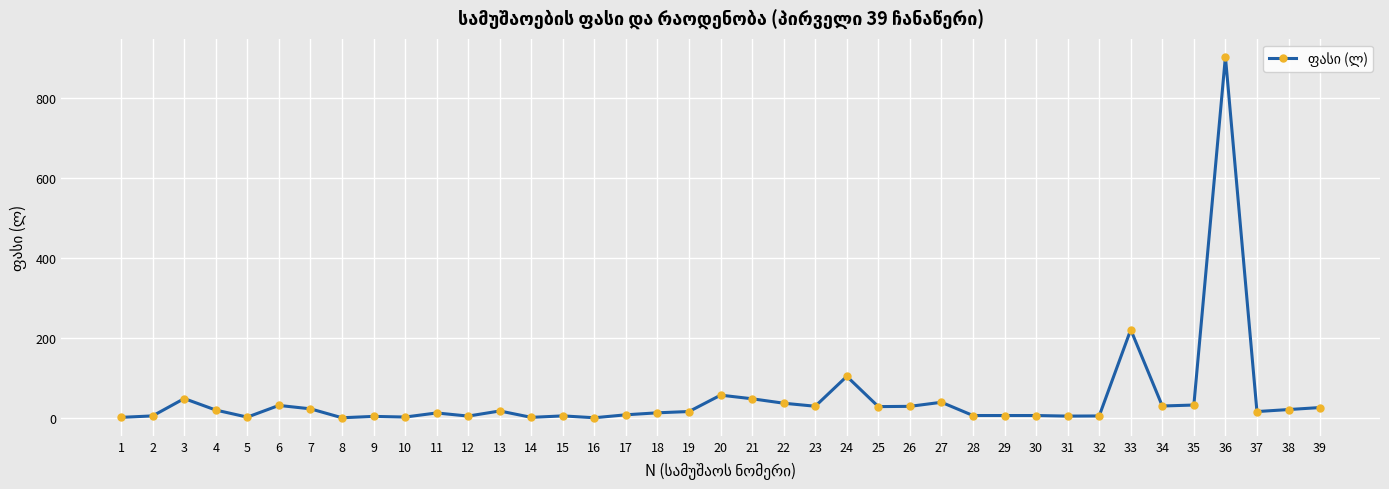

Is this an area chart (filled region under the line)?

No